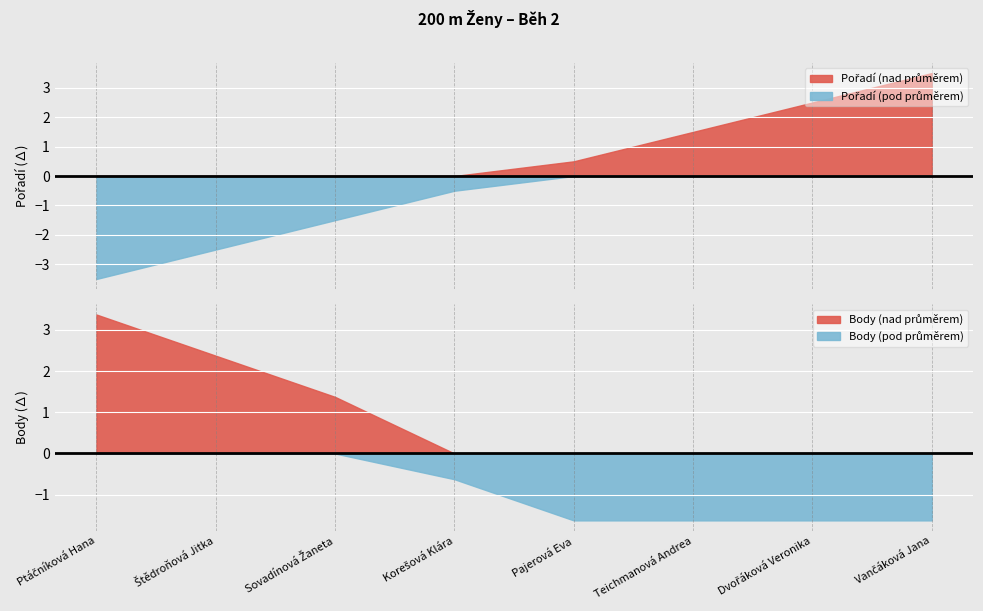

What is the difference between the maximum and second lowest values in the Body series?

5.0